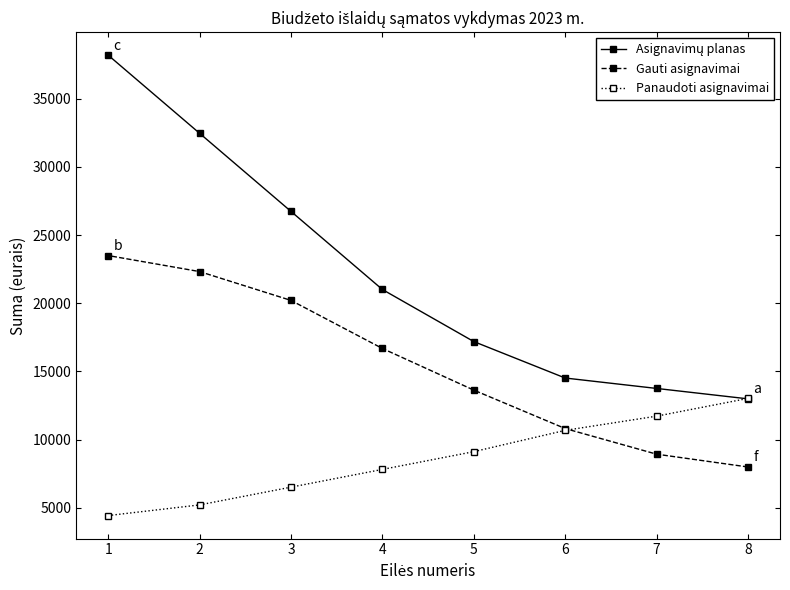

What is the minimum value for Panaudoti asignavimai?

4427.0